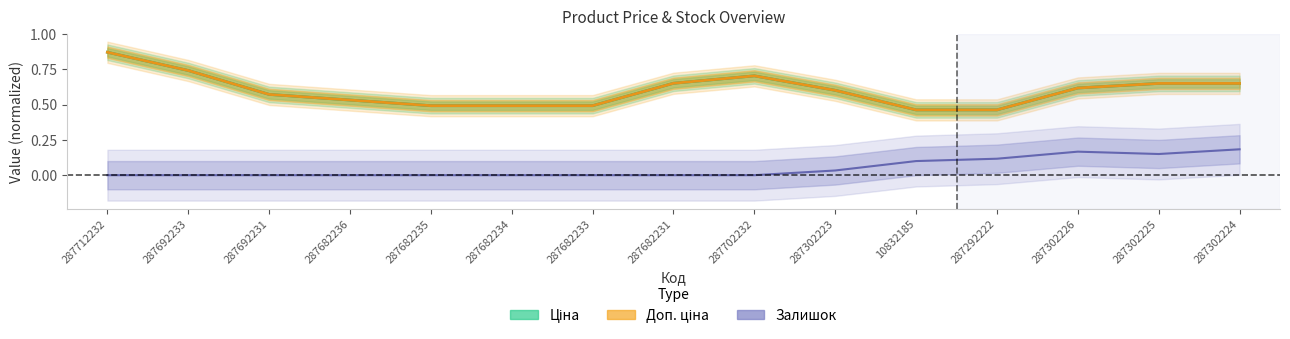

Reading right to left, transcribe all the data shown in this chart.

Ціна: 287302224=0.6	287302225=0.6	287302226=0.6	287292222=0.5	10832185=0.5	287302223=0.6	287702232=0.7	287682231=0.7	287682233=0.5	287682234=0.5	287682235=0.5	287682236=0.5	287692231=0.6	287692233=0.7	287712232=0.9
Доп. ціна: 287302224=0.6	287302225=0.6	287302226=0.6	287292222=0.5	10832185=0.5	287302223=0.6	287702232=0.7	287682231=0.7	287682233=0.5	287682234=0.5	287682235=0.5	287682236=0.5	287692231=0.6	287692233=0.7	287712232=0.9
Залишок: 287302224=0.2	287302225=0.1	287302226=0.2	287292222=0.1	10832185=0.1	287302223=0.0	287702232=0.0	287682231=0.0	287682233=0.0	287682234=0.0	287682235=0.0	287682236=0.0	287692231=0.0	287692233=0.0	287712232=0.0